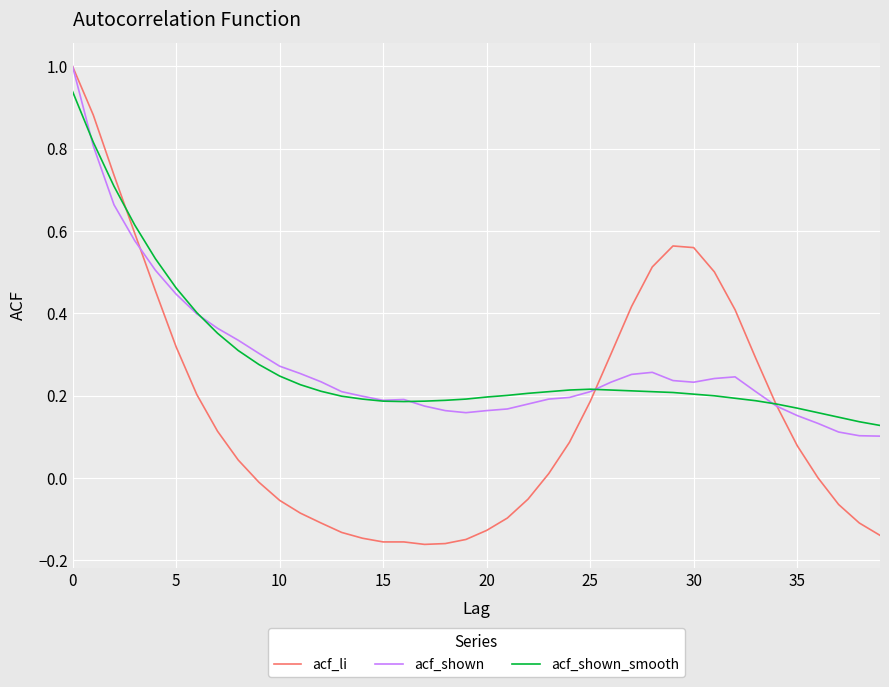

Which series has the largest range (max minus min)?

acf_li